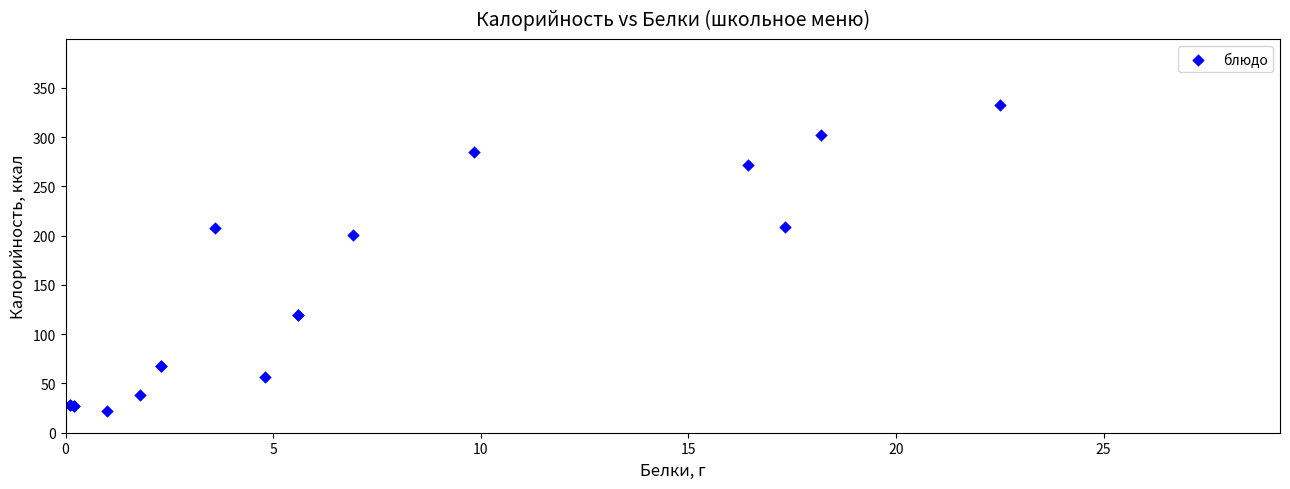

What Y value in the scatter plot is closest to 177?

201.0